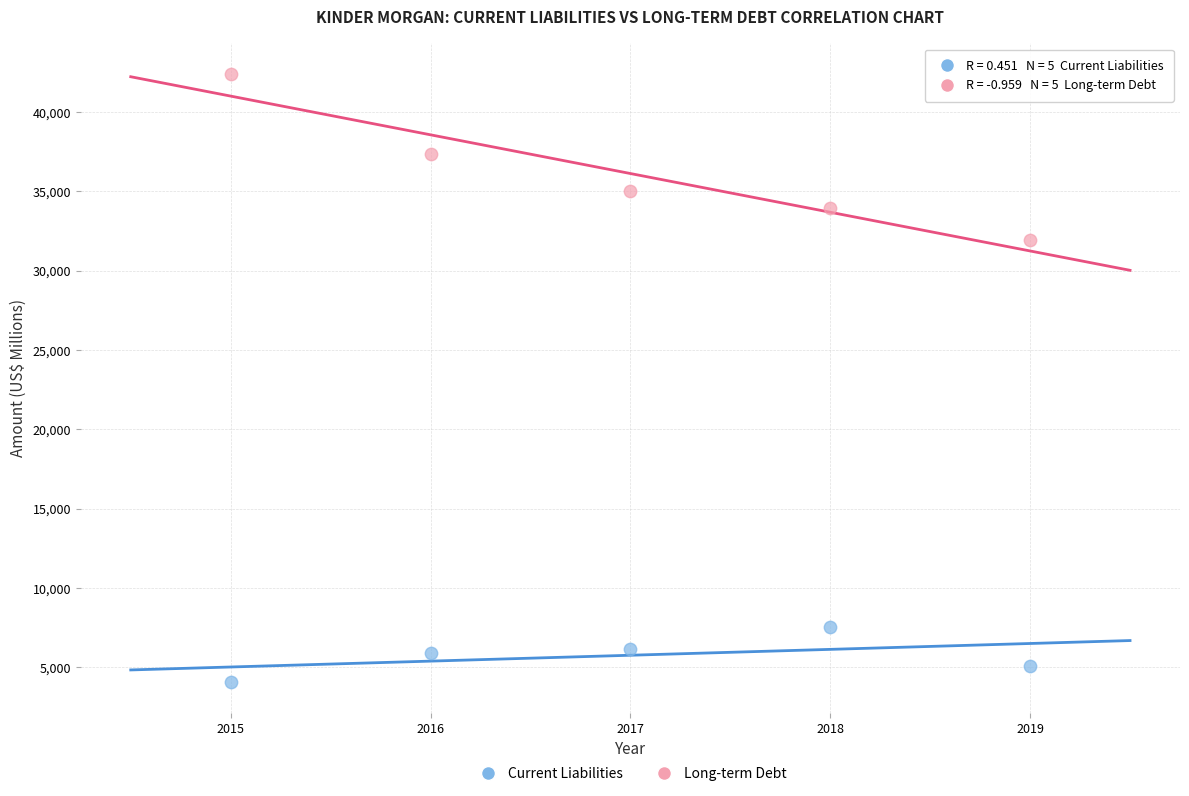

Which series reaches the minimum Y coordinate?

Current Liabilities